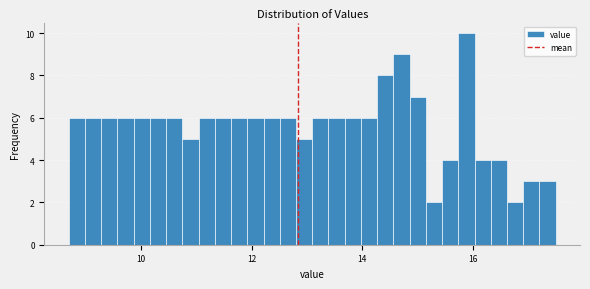

Around what value on the x-axis is the tallest bar? Give the approximate position of its centre, as read against the axis.

15.8